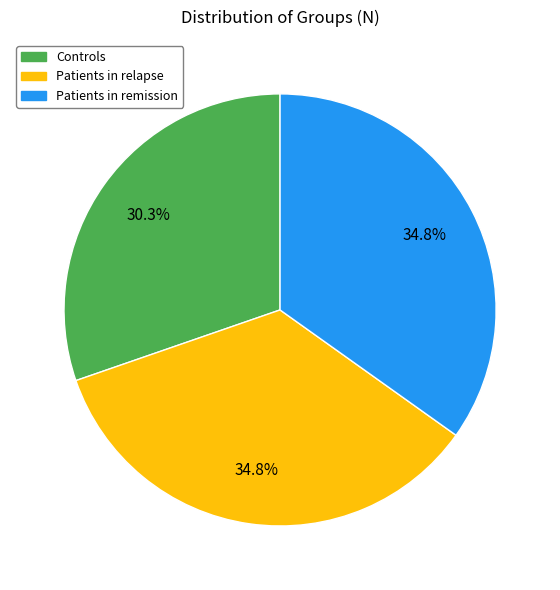

What is the smallest slice in the pie chart?

Controls